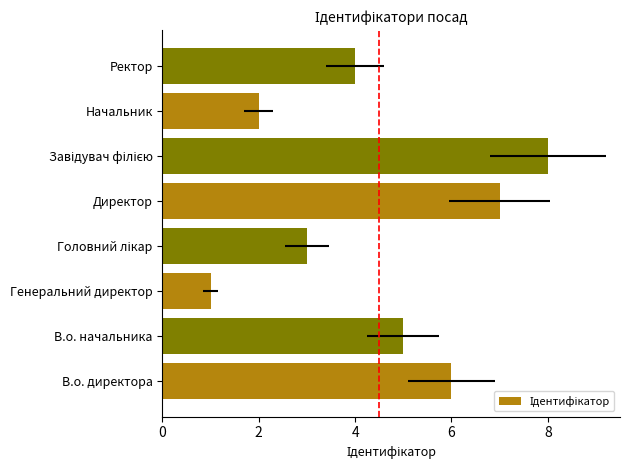

How many distinct data groups are displayed?

1